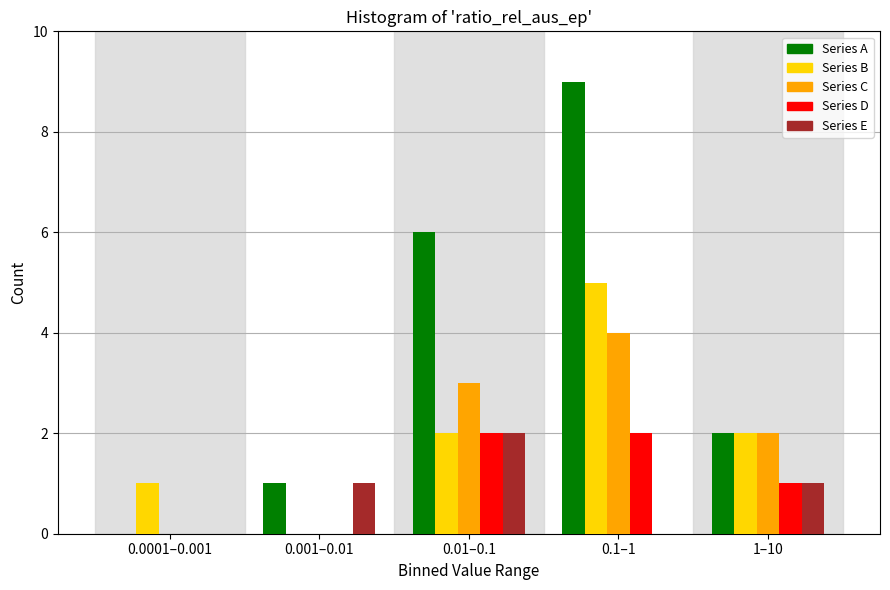

Reading left to right, list all the values displayed in this chart.

Series A: 0.0001–0.001=0	0.001–0.01=1	0.01–0.1=6	0.1–1=9	1–10=2
Series B: 0.0001–0.001=1	0.001–0.01=0	0.01–0.1=2	0.1–1=5	1–10=2
Series C: 0.0001–0.001=0	0.001–0.01=0	0.01–0.1=3	0.1–1=4	1–10=2
Series D: 0.0001–0.001=0	0.001–0.01=0	0.01–0.1=2	0.1–1=2	1–10=1
Series E: 0.0001–0.001=0	0.001–0.01=1	0.01–0.1=2	0.1–1=0	1–10=1